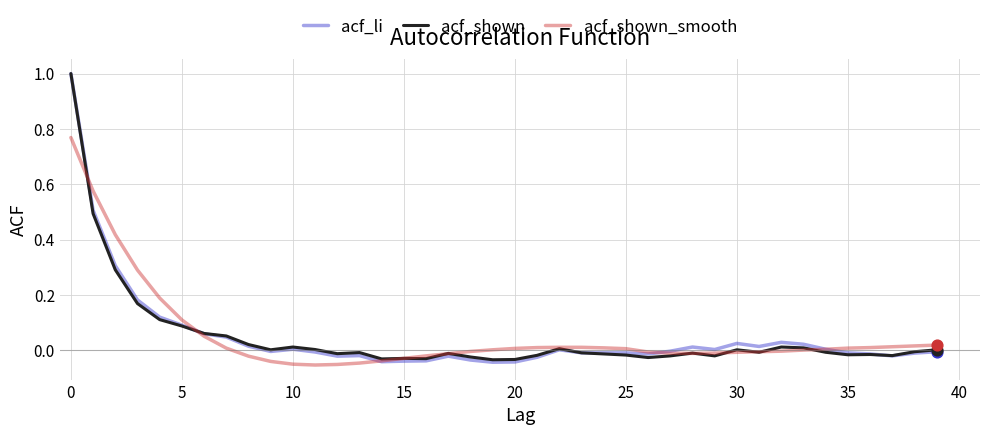

Which series has the largest range (max minus min)?

acf_li